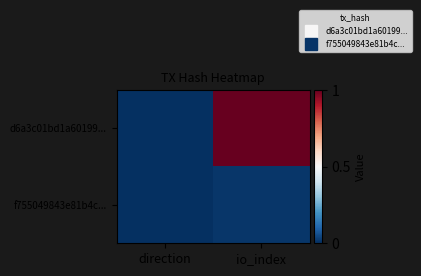

Reading left to right, what are all the values shown in this chart?

d6a3c01bd1a60199...: direction=0.0	io_index=1.0
f755049843e81b4c...: direction=0.0	io_index=0.0